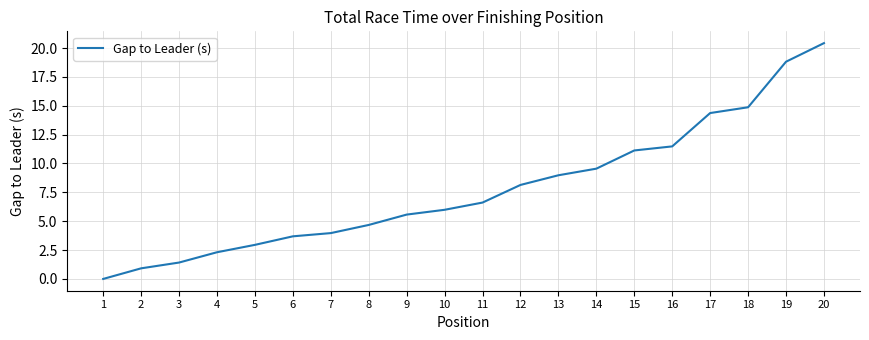

List the labels in order of value, smallest first.

1, 2, 3, 4, 5, 6, 7, 8, 9, 10, 11, 12, 13, 14, 15, 16, 17, 18, 19, 20